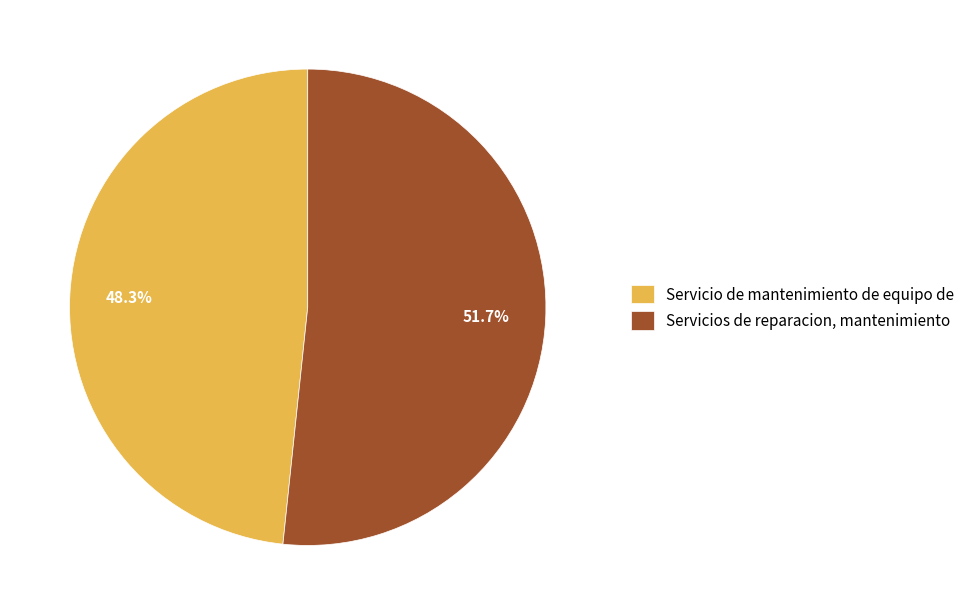

What percentage do Servicios de reparacion, mantenimiento and Servicio de mantenimiento de equipo de together represent?

100.0%